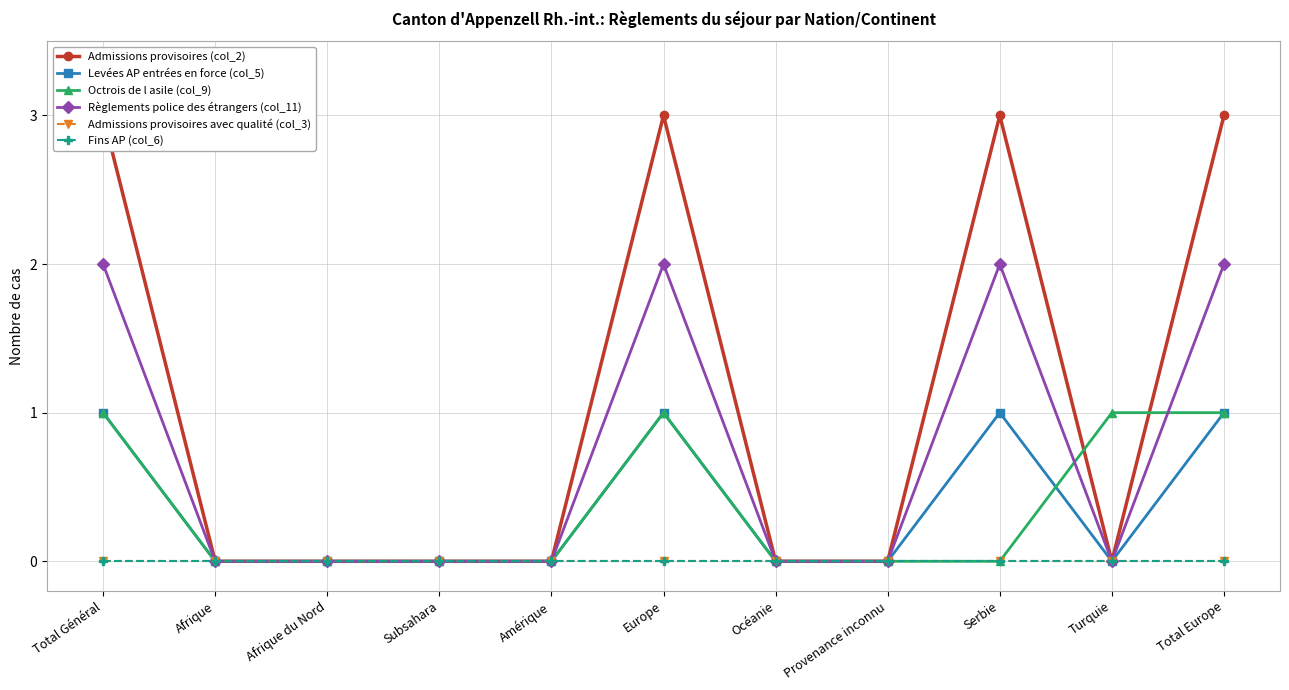

Between Amérique and Provenance inconnu, which series saw the biggest shift?

Admissions provisoires (col_2)